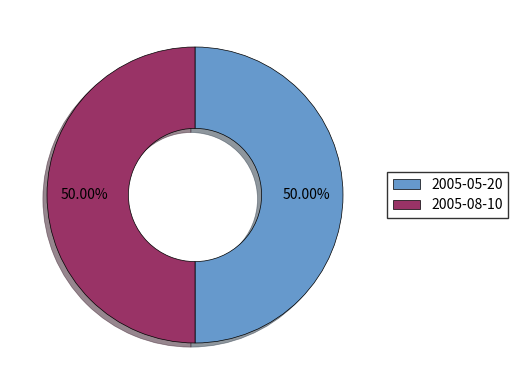

To the nearest percent, what portion does 2005-05-20 represent?

50%